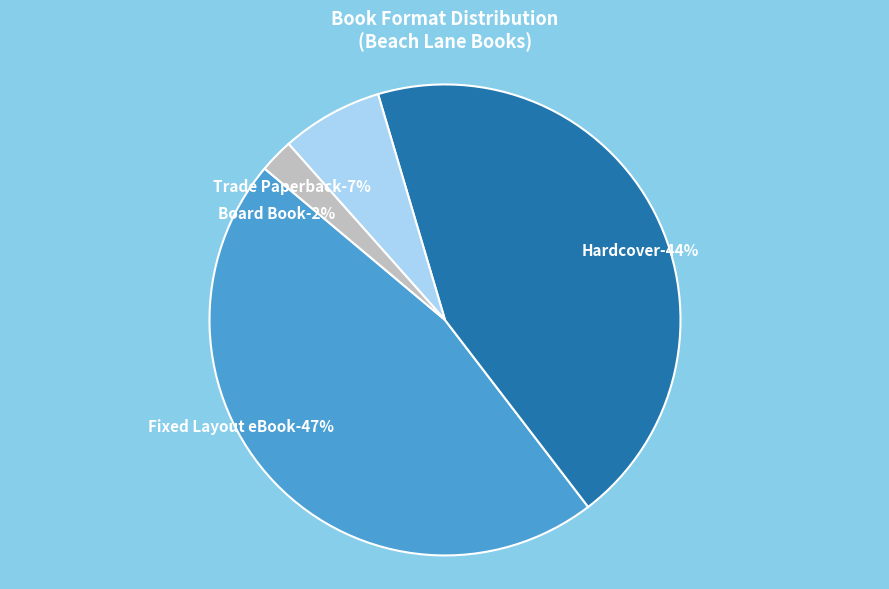

Does Fixed Layout eBook represent more than half of the total?

No